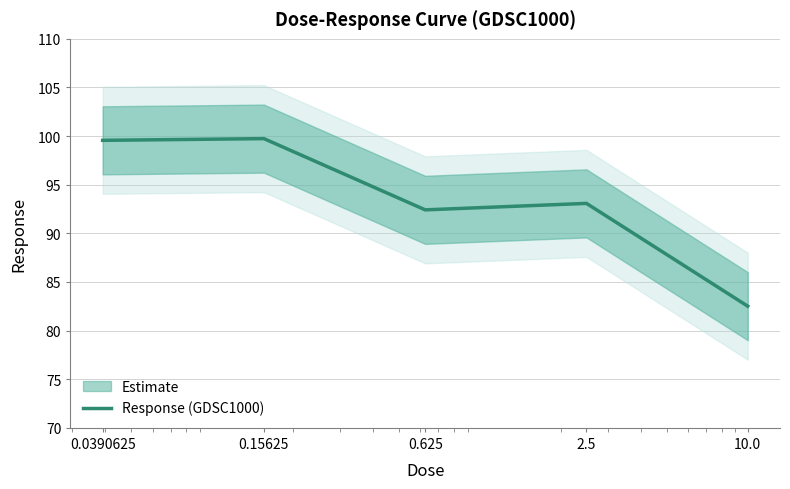

Reading left to right, list all the values displayed in this chart.

0.0390625=99.6	0.15625=99.7	0.625=92.4	2.5=93.1	10.0=82.5